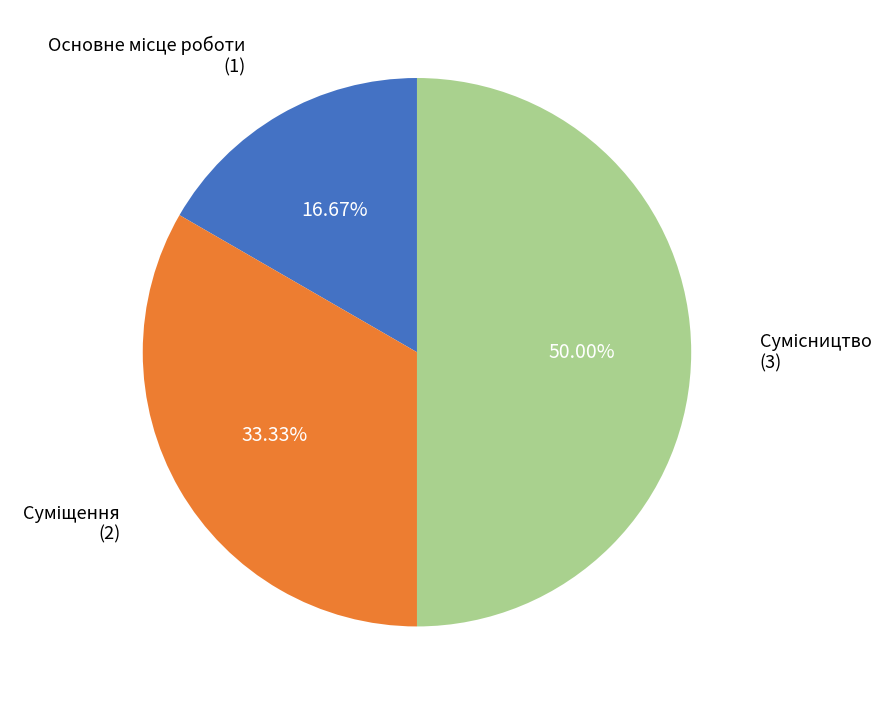

What is the total percentage of Суміщення and Основне місце роботи?

50.0%